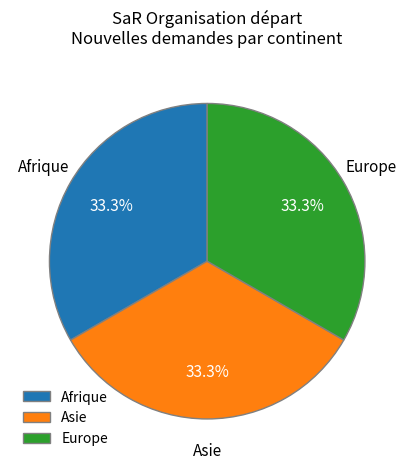

To the nearest percent, what is the average slice percentage?

33%